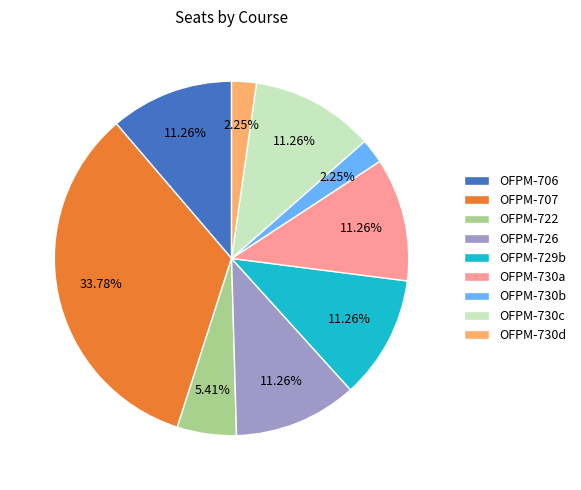

What is the largest slice in the pie chart?

OFPM-707